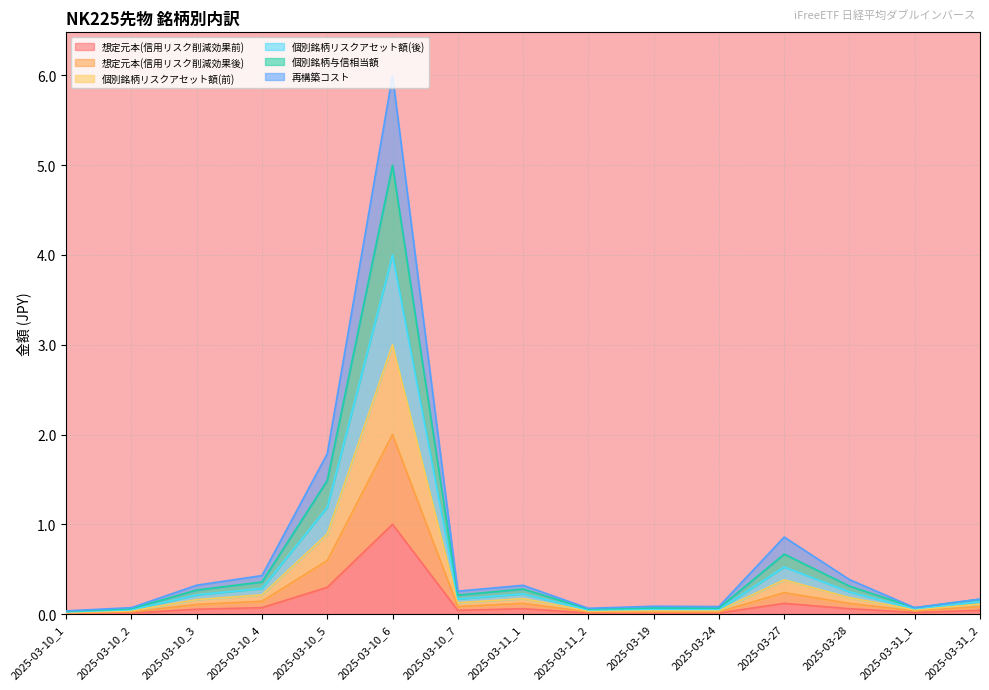

How many interior local valleys does the 個別銘柄リスクアセット額(後) series have?

4